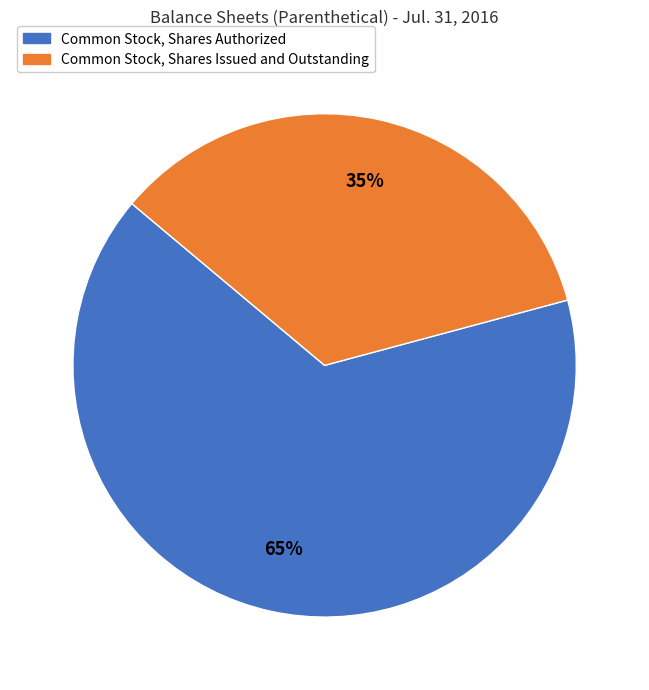

Is it true that Common Stock, Shares Issued and Outstanding is 35% of the pie?

True